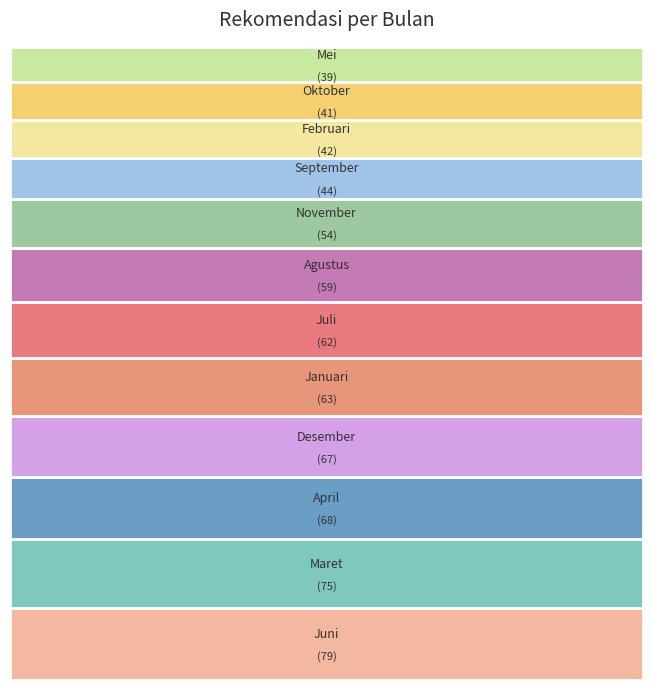

What is the smallest slice in the pie chart?

Mei